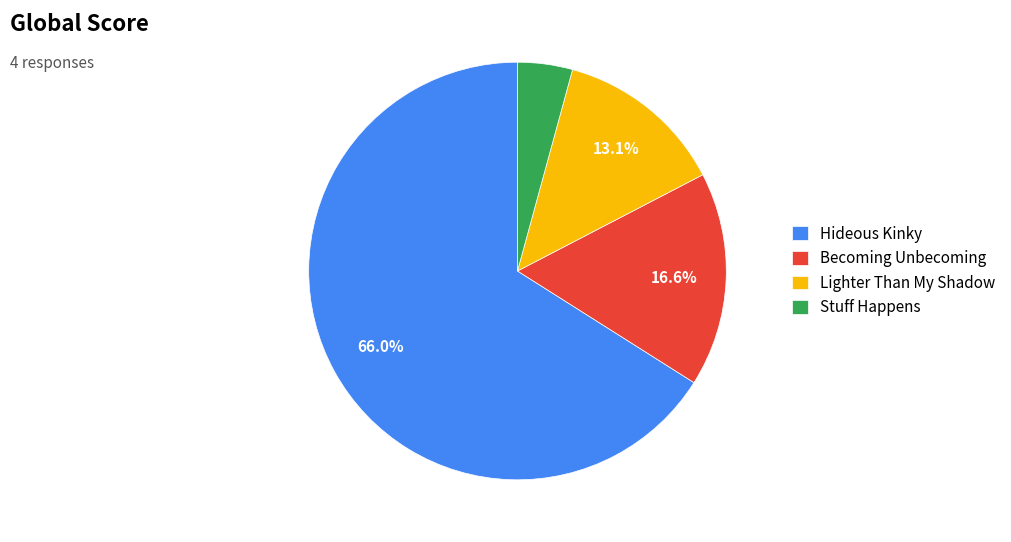

Which category has the smallest portion of the pie?

Stuff Happens